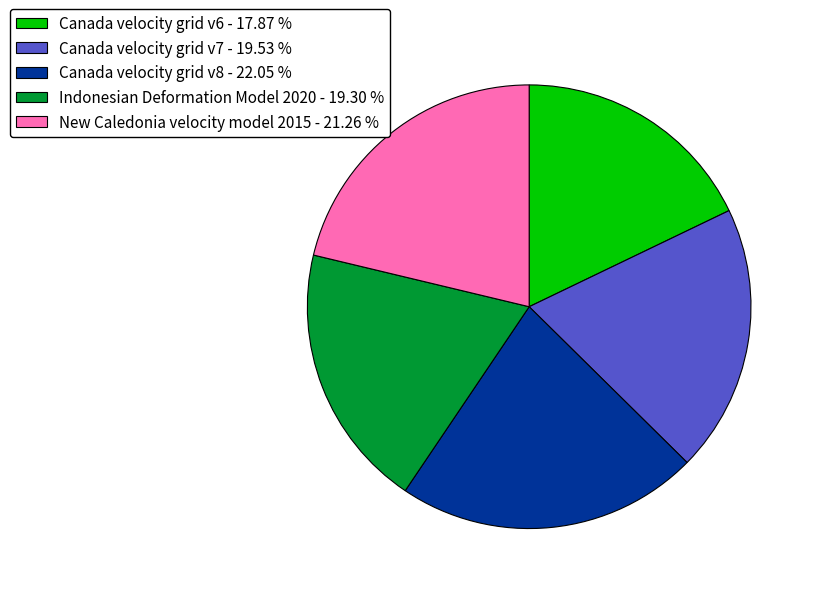

Does Canada velocity grid v8 account for over 50% of the chart?

No